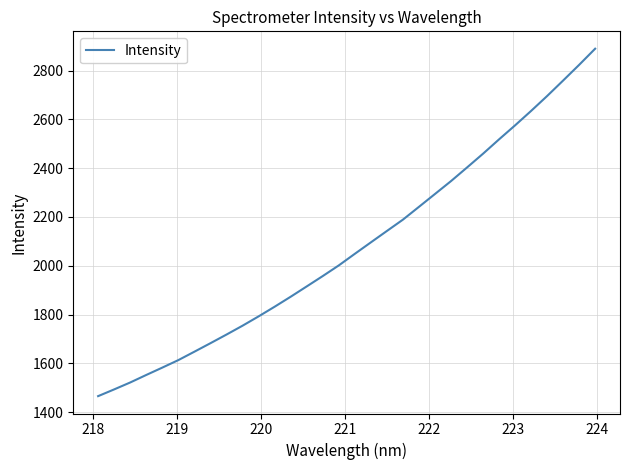

What is the maximum value shown in the chart?

2889.4